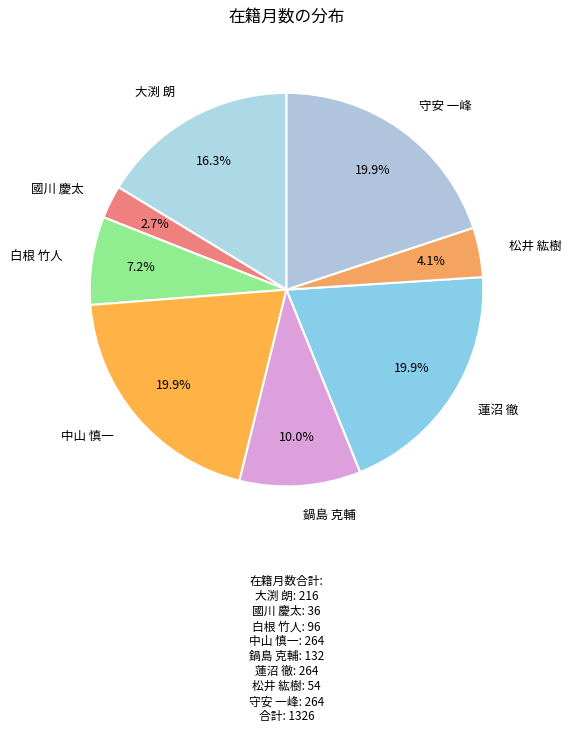

Which slice is the smallest?

國川 慶太